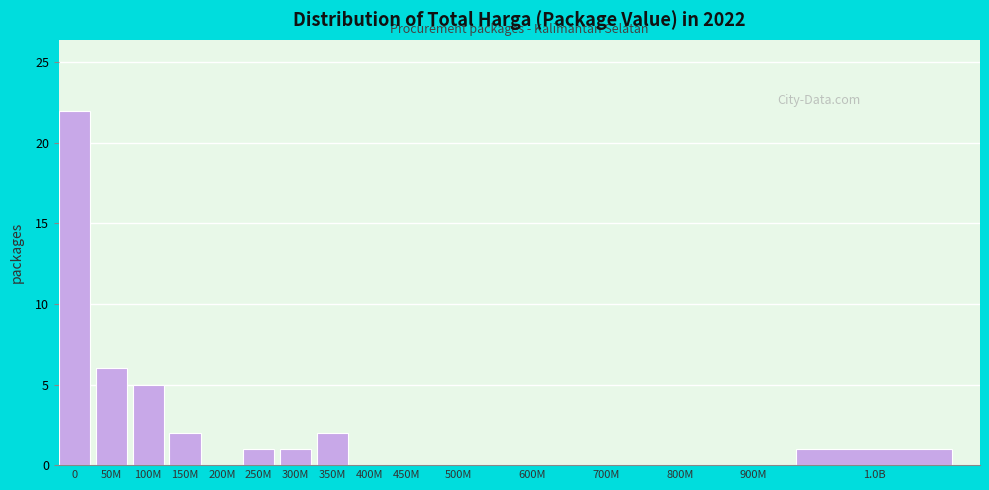

Reading left to right, extract all data points from this chart.

0=22	50M=6	100M=5	150M=2	200M=0	250M=1	300M=1	350M=2	400M=0	450M=0	500M=0	600M=0	700M=0	800M=0	900M=0	1.0B=1